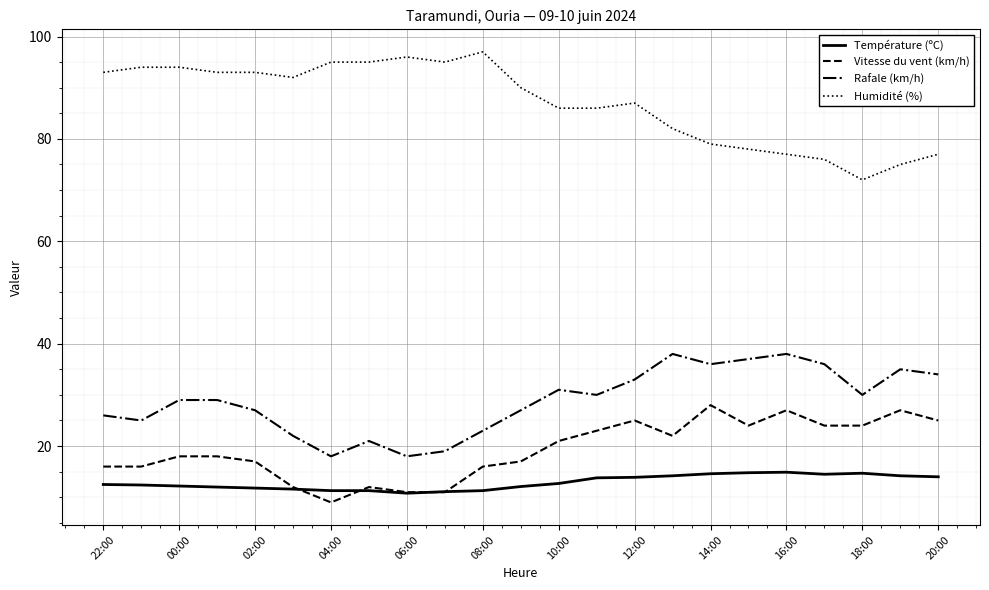

True or false: Rafale (km/h) and Vitesse du vent (km/h) intersect in this chart.

False